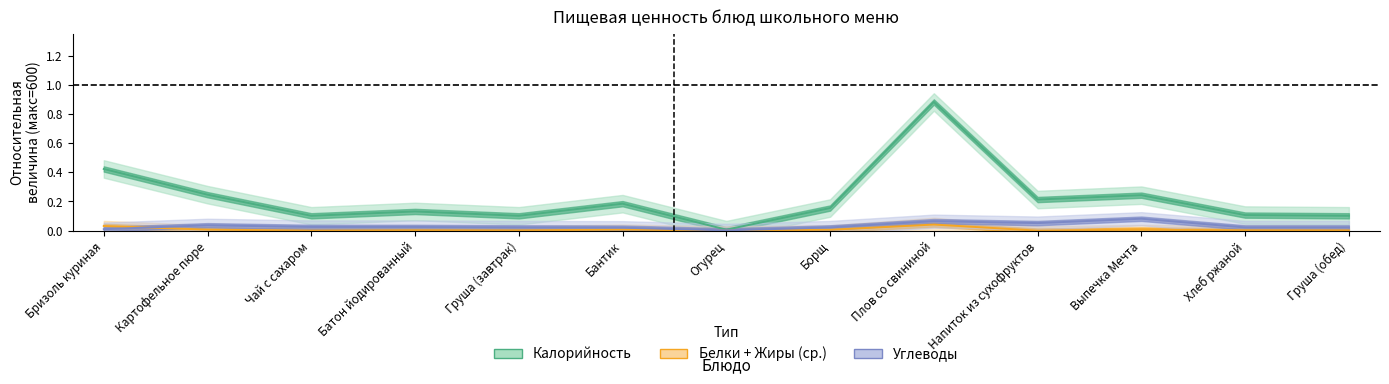

What is the label of the 11th point from the right?

Чай с сахаром